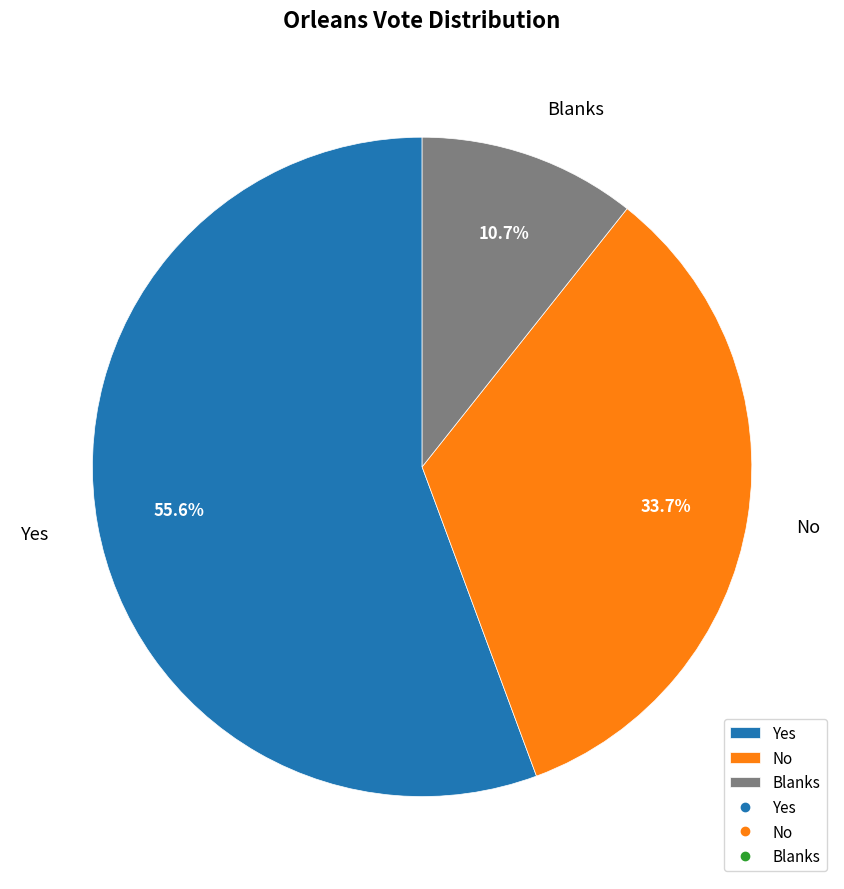

To the nearest percent, what percentage of the pie is No?

34%